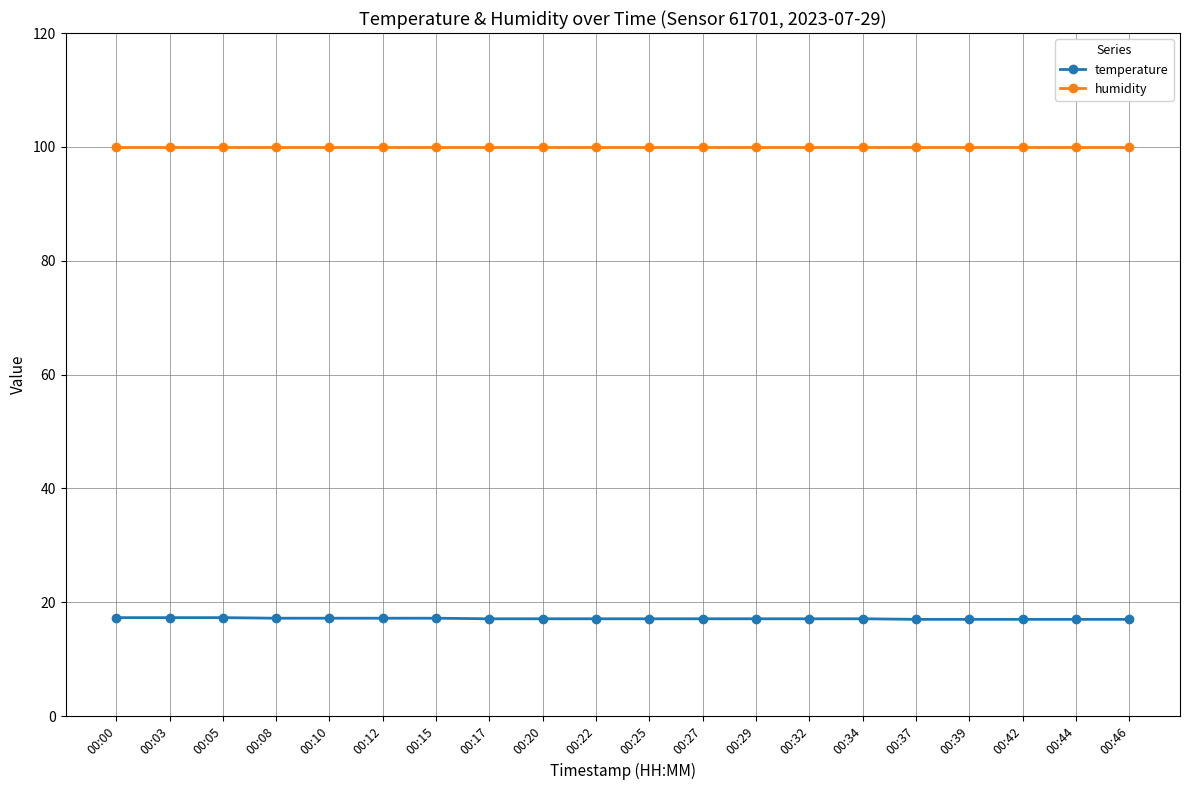

What is the total value across all series at 00:32?

117.0